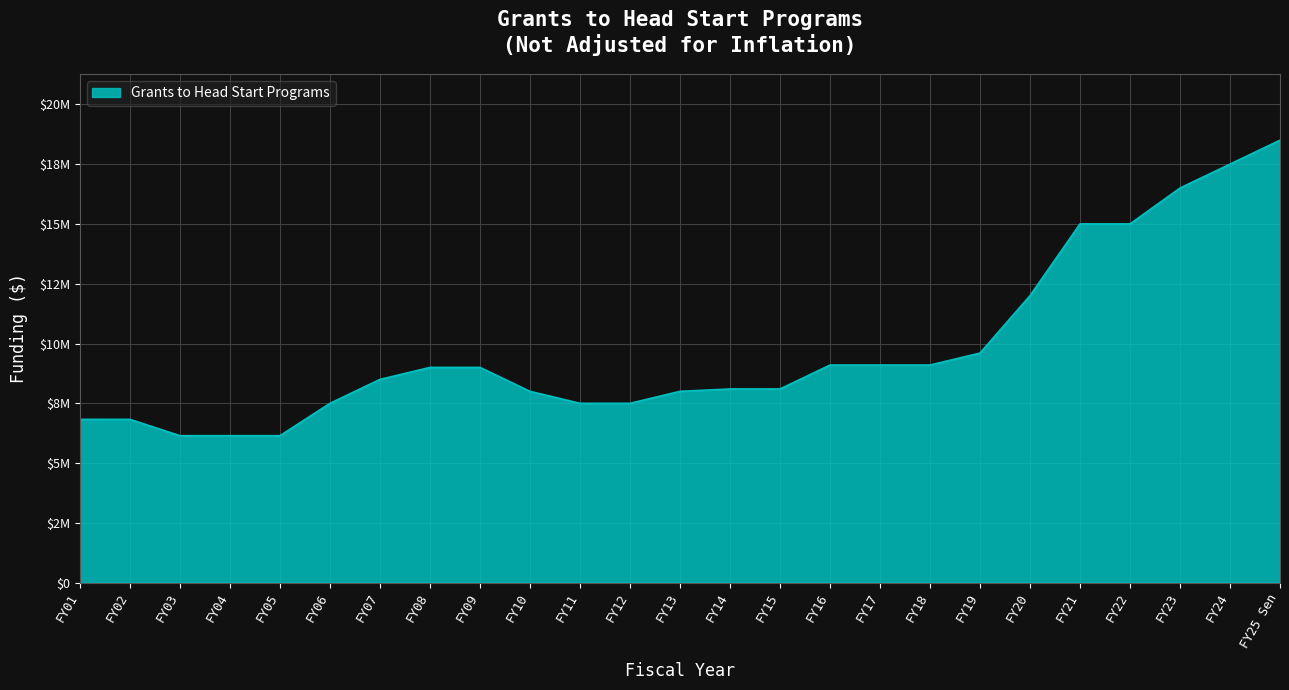

What is the difference between the second highest and minimum values?

11353857